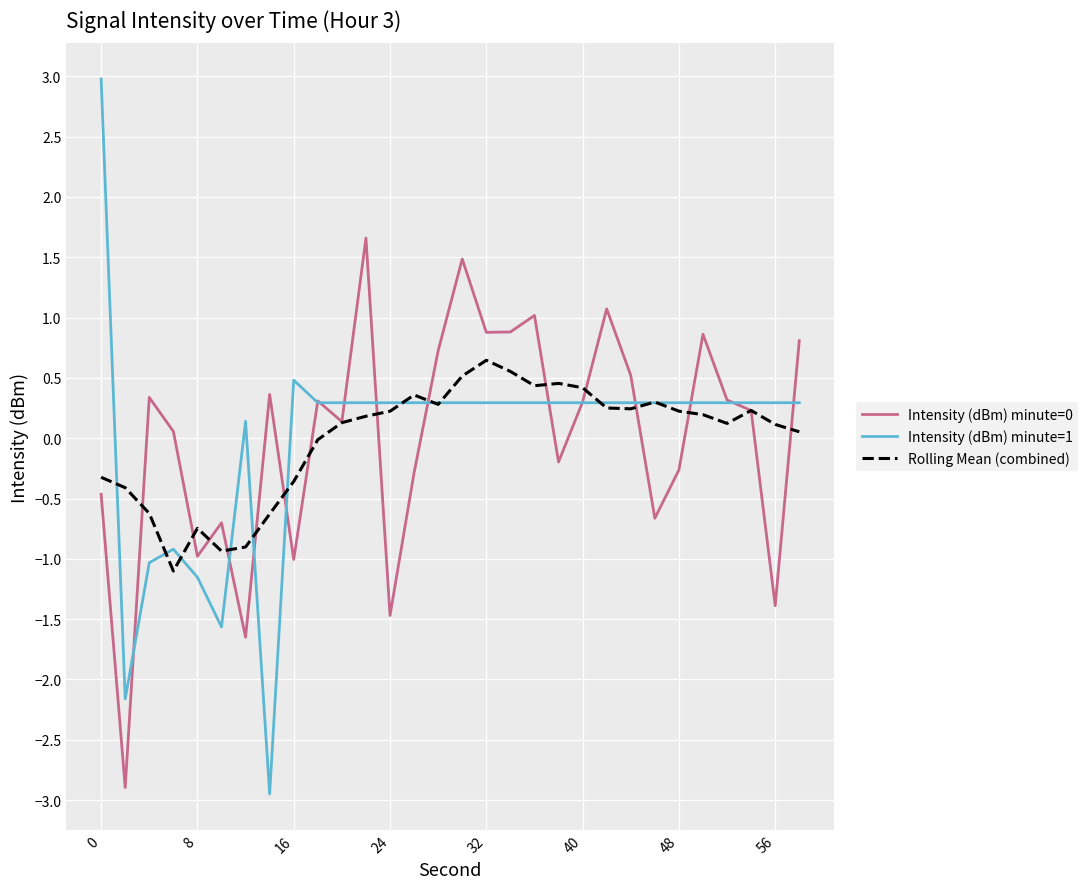

Which series has the largest range (max minus min)?

Intensity (dBm) minute=1